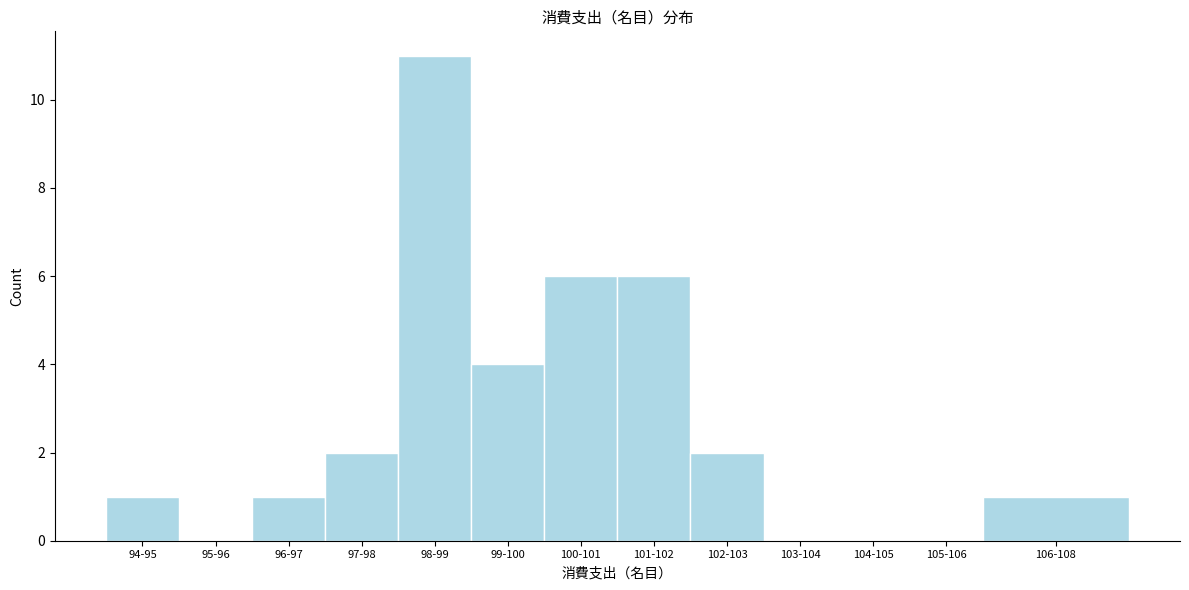

Reading right to left, extract all data points from this chart.

106-108=1	105-106=0	104-105=0	103-104=0	102-103=2	101-102=6	100-101=6	99-100=4	98-99=11	97-98=2	96-97=1	95-96=0	94-95=1